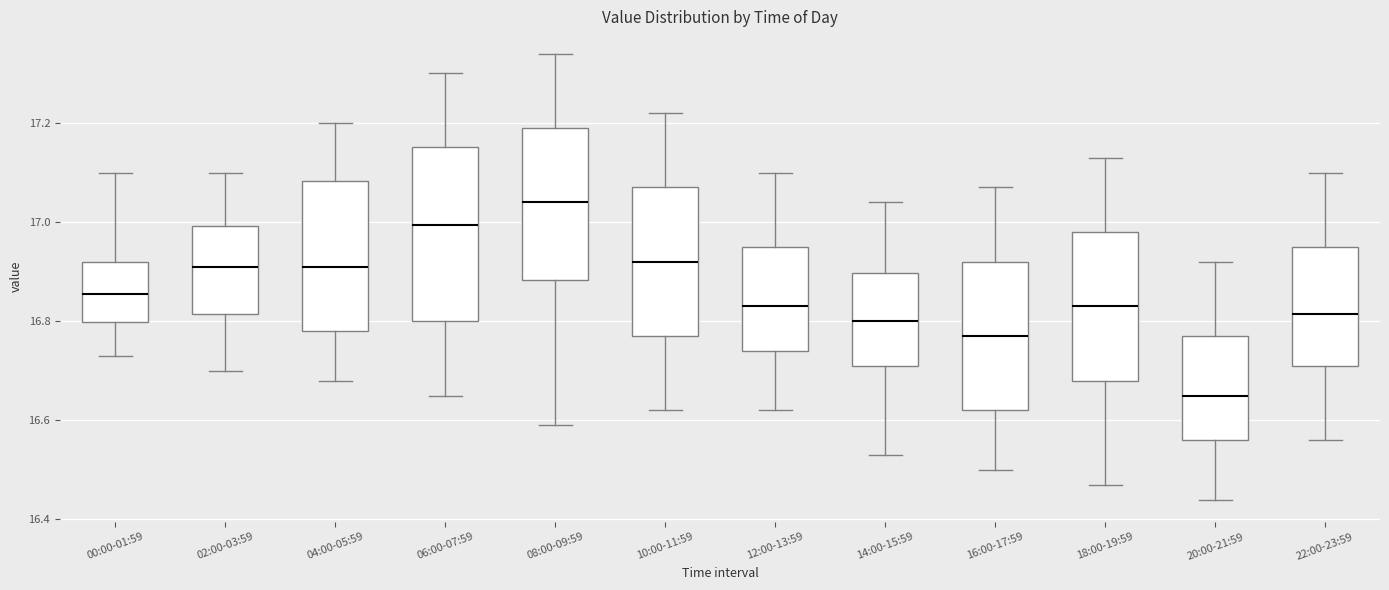

Reading left to right, transcribe this box plot: for each box, give where its median line is, the range the box spans, and where its two whiskers end, as read against the y-axis. The values are not printed on the chart, so give them approximately, as read against the axis.

00:00-01:59: median 16.86, box 16.80 to 16.92, whiskers 16.74 to 17.10
02:00-03:59: median 16.92, box 16.82 to 17.00, whiskers 16.70 to 17.10
04:00-05:59: median 16.92, box 16.78 to 17.08, whiskers 16.68 to 17.20
06:00-07:59: median 17.00, box 16.80 to 17.16, whiskers 16.66 to 17.30
08:00-09:59: median 17.04, box 16.88 to 17.20, whiskers 16.60 to 17.34
10:00-11:59: median 16.92, box 16.78 to 17.08, whiskers 16.62 to 17.22
12:00-13:59: median 16.84, box 16.74 to 16.96, whiskers 16.62 to 17.10
14:00-15:59: median 16.80, box 16.72 to 16.90, whiskers 16.54 to 17.04
16:00-17:59: median 16.78, box 16.62 to 16.92, whiskers 16.50 to 17.08
18:00-19:59: median 16.84, box 16.68 to 16.98, whiskers 16.48 to 17.14
20:00-21:59: median 16.66, box 16.56 to 16.78, whiskers 16.44 to 16.92
22:00-23:59: median 16.82, box 16.72 to 16.96, whiskers 16.56 to 17.10